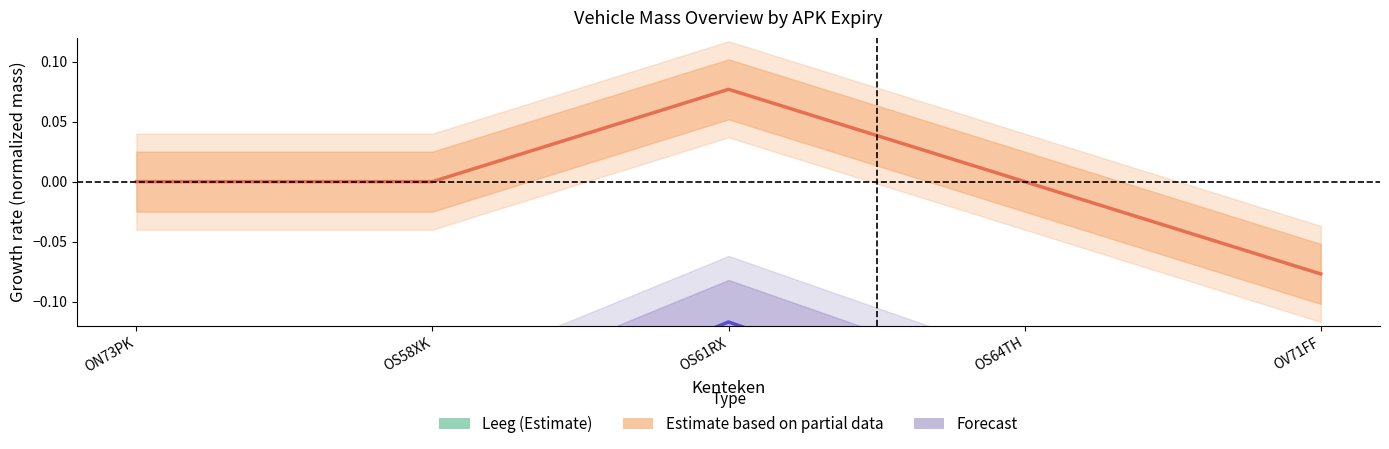

Which label corresponds to the smallest value in the chart?

OS61RX